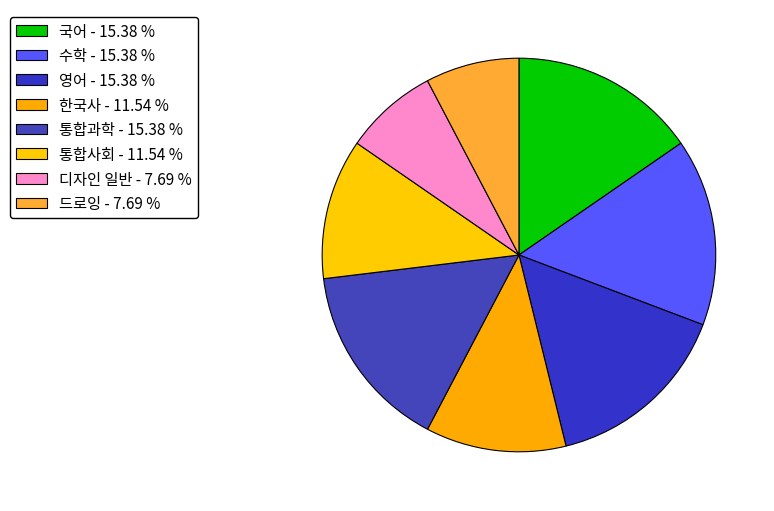

What percentage is the 수학 slice, to the nearest percent?

15%